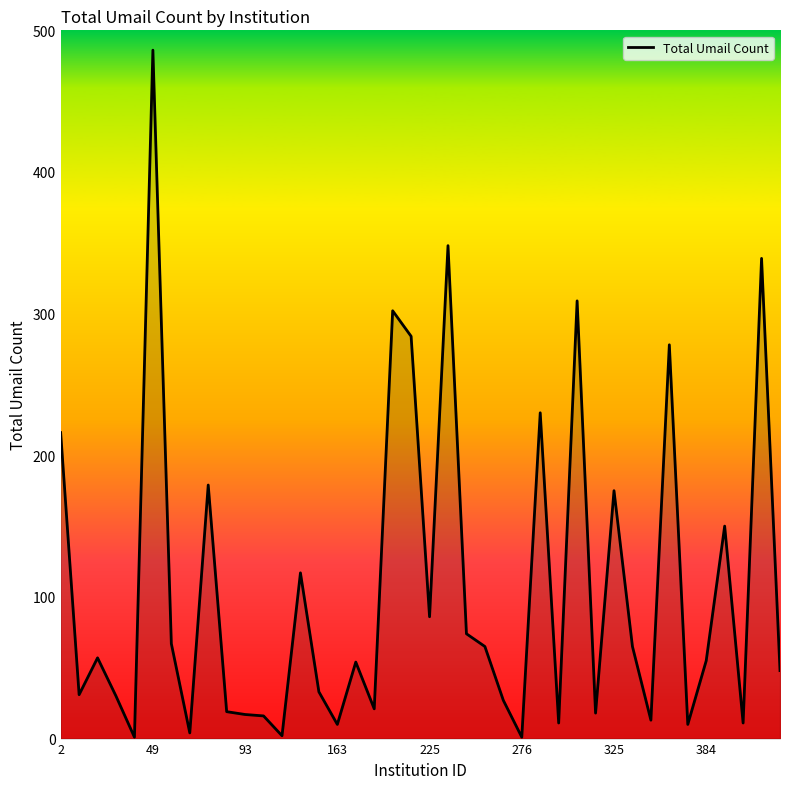

Does the chart display data point markers on the line(s)?

No